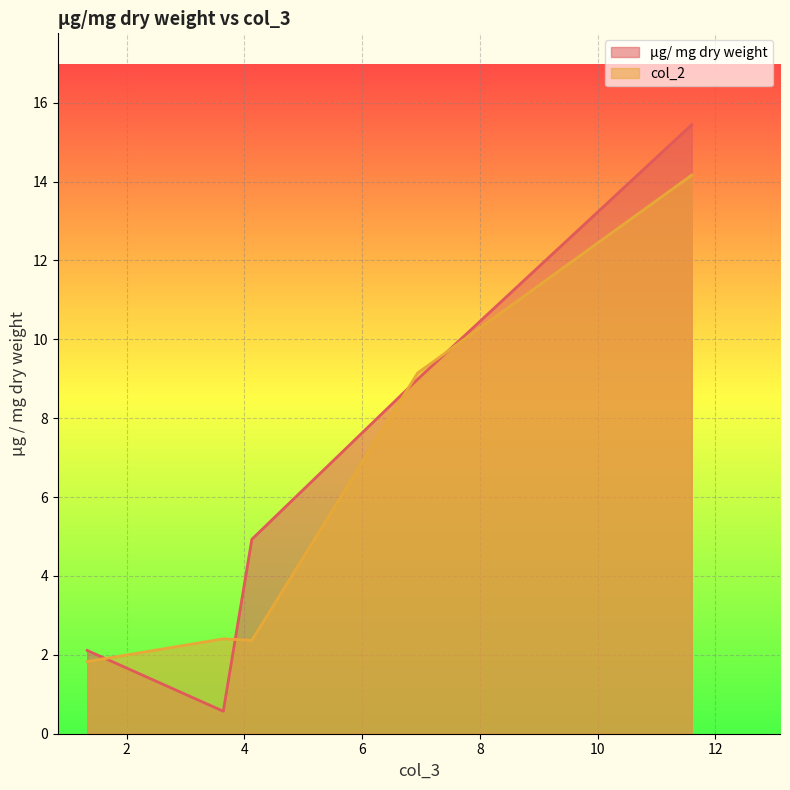

What is the maximum value shown in the chart?

15.4